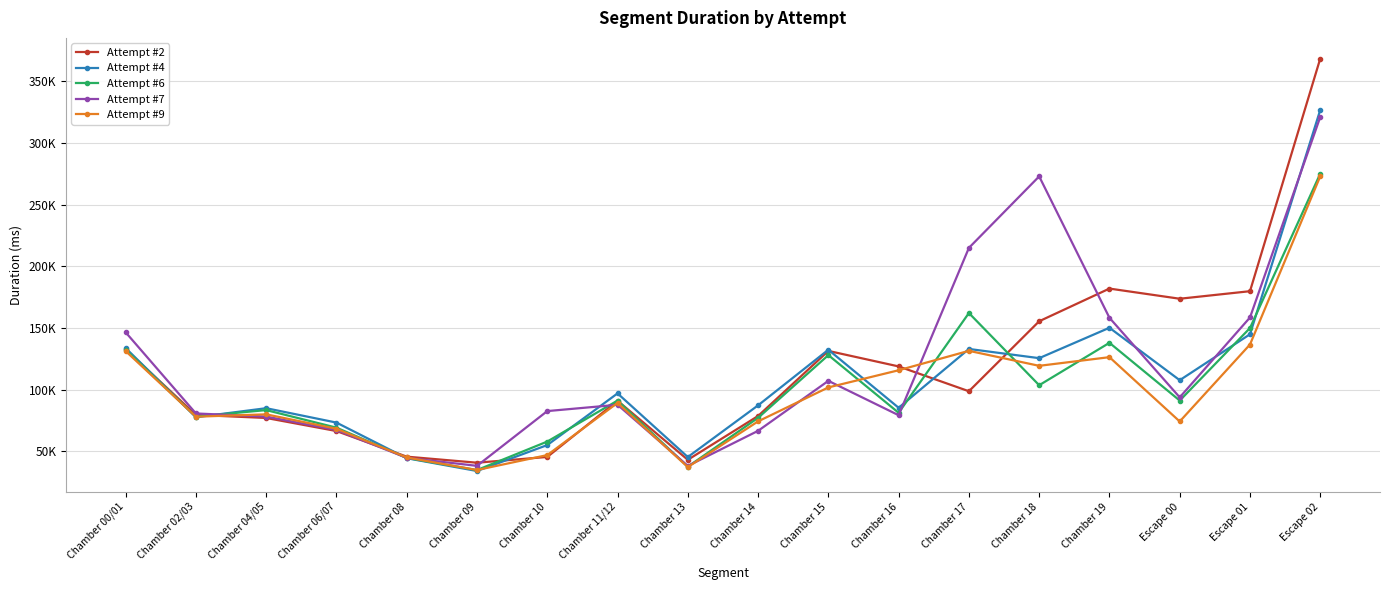

List the labels in order of Attempt #7 value, smallest first.

Chamber 13, Chamber 09, Chamber 08, Chamber 14, Chamber 06/07, Chamber 04/05, Chamber 16, Chamber 02/03, Chamber 10, Chamber 11/12, Escape 00, Chamber 15, Chamber 00/01, Chamber 19, Escape 01, Chamber 17, Chamber 18, Escape 02